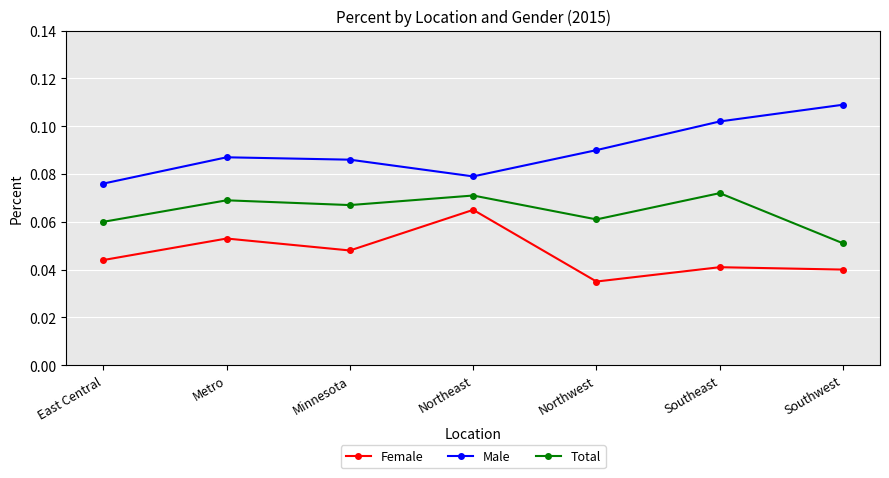

Which series changed the most between Metro and Northeast?

Female